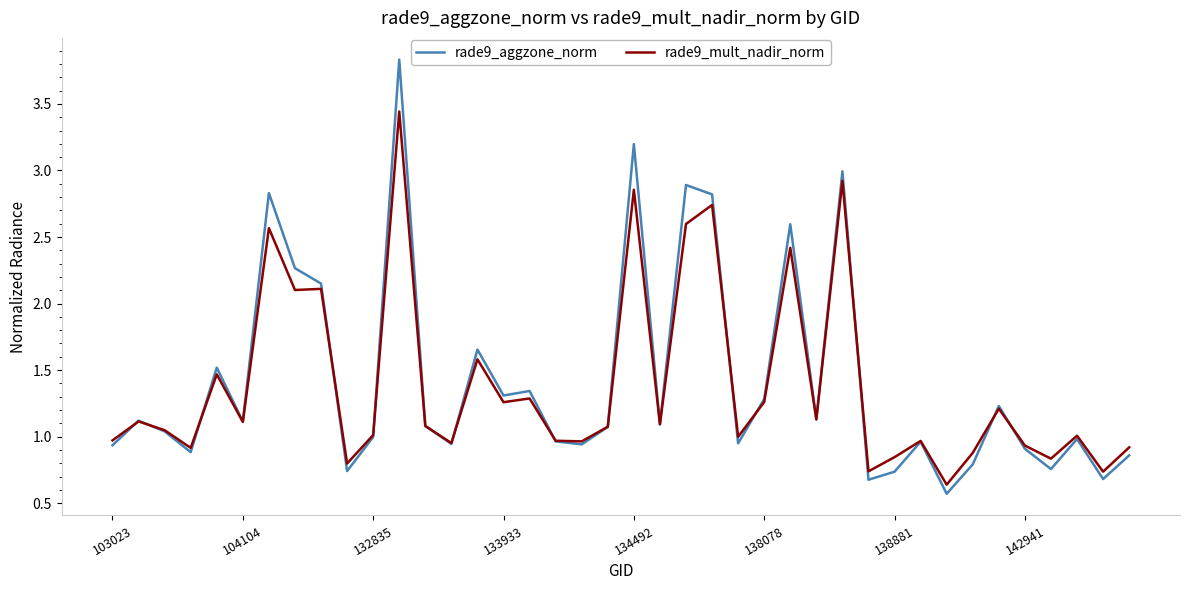

Which series has the largest range (max minus min)?

rade9_aggzone_norm